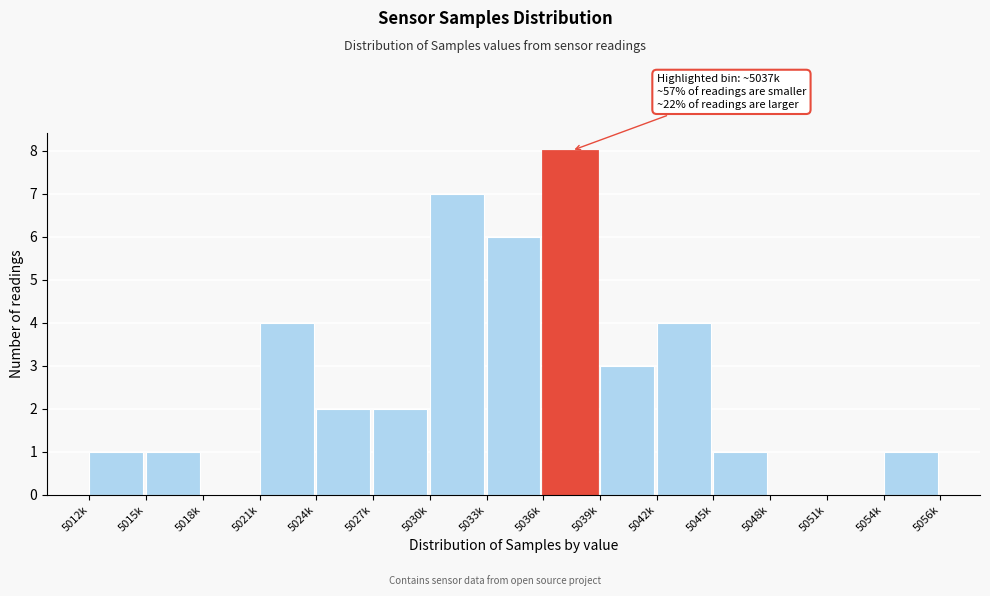

Reading left to right, transcribe all the data shown in this chart.

5012k=1	5015k=1	5018k=0	5021k=4	5024k=2	5027k=2	5030k=7	5033k=6	5036k=8	5039k=3	5042k=4	5045k=1	5048k=0	5051k=0	5054k=1